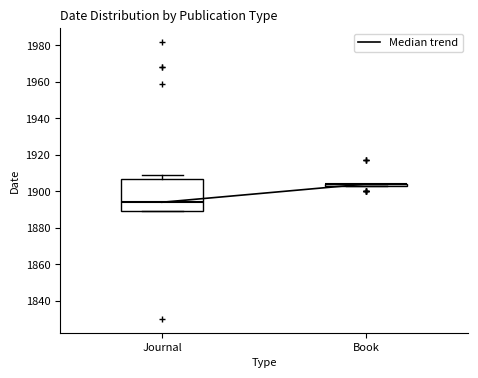

Comparing the boxes themselves (not the whiskers), which one is the tallest?

Journal